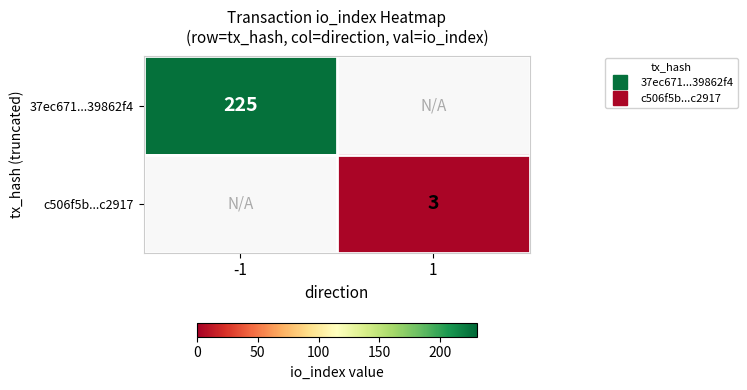

True or false: 37ec671...39862f4 has a value of 149 at 1.

False